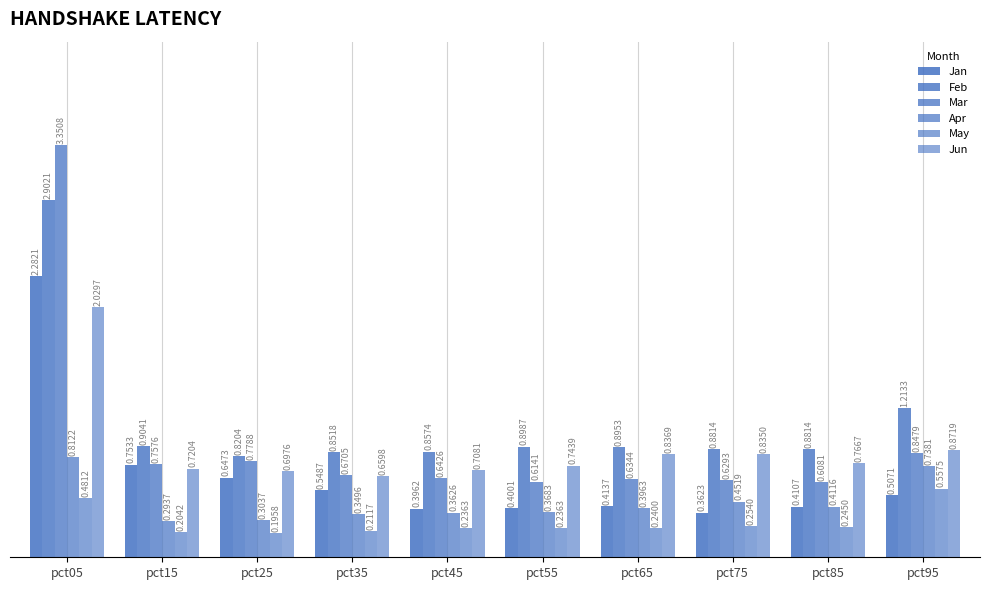

How many groups of bars are there?

10